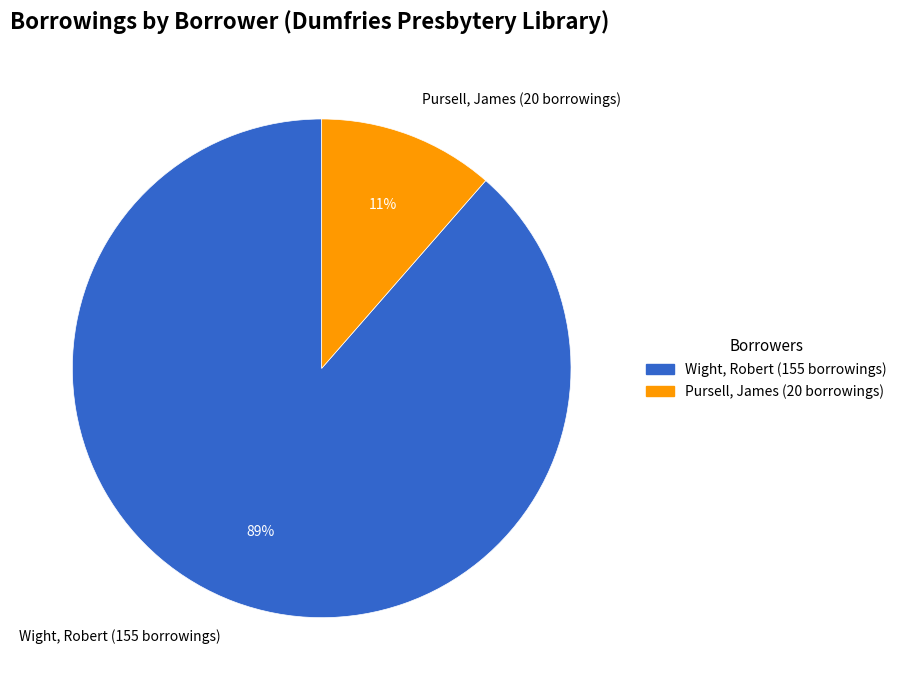

Which has a higher value, Pursell, James (20 borrowings) or Wight, Robert (155 borrowings)?

Wight, Robert (155 borrowings)